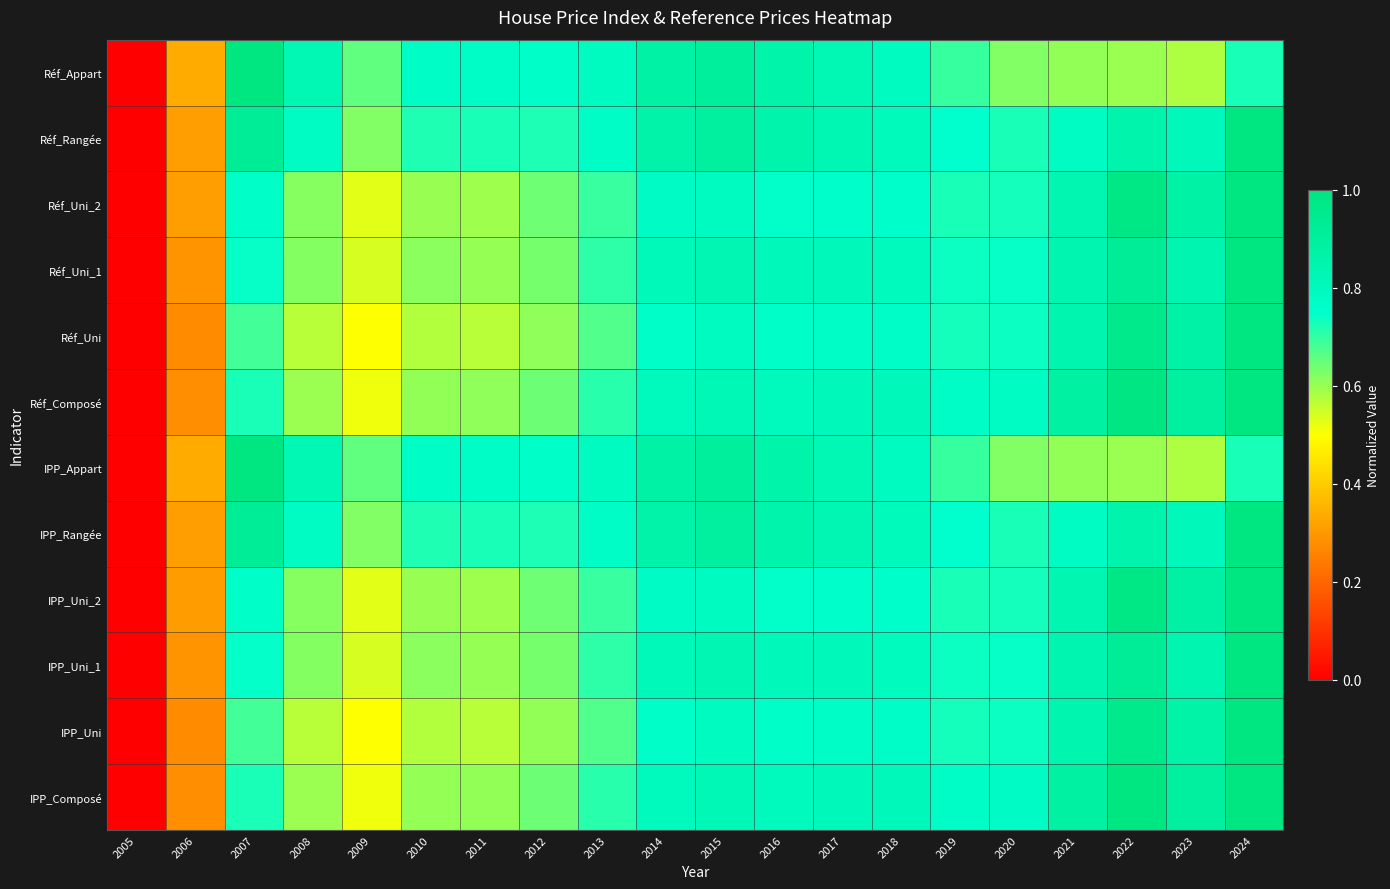

At which category is the sum across all series the highest?

2024